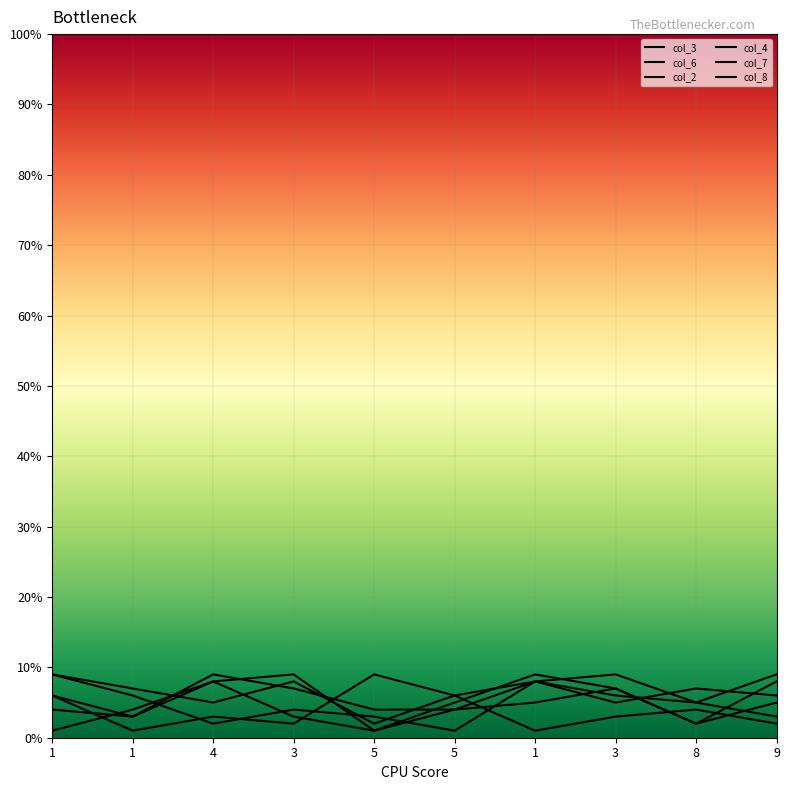

Which category has the highest value in the col_8 series?

1